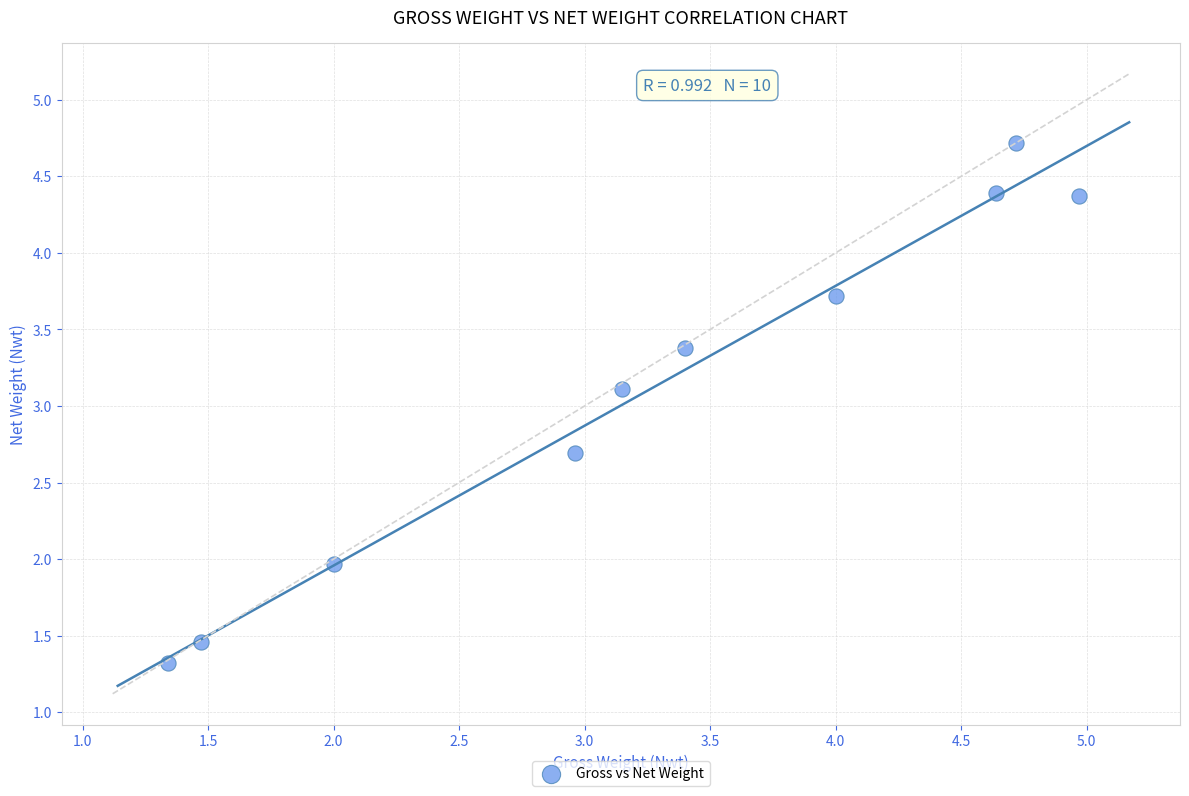

What Y value in the scatter plot is closest to 3?

3.1